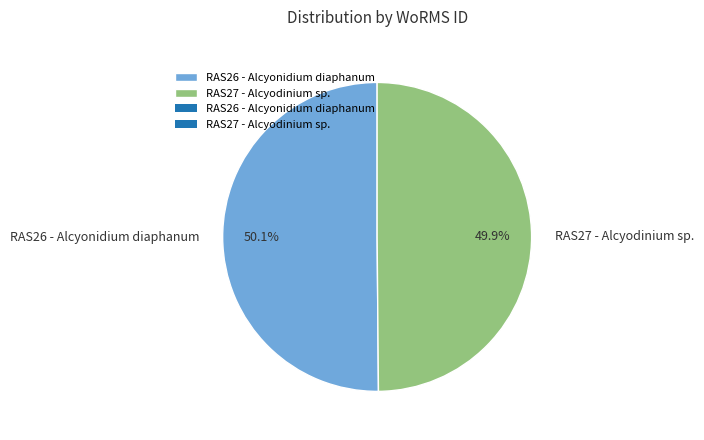

How many segments does this pie chart have?

2